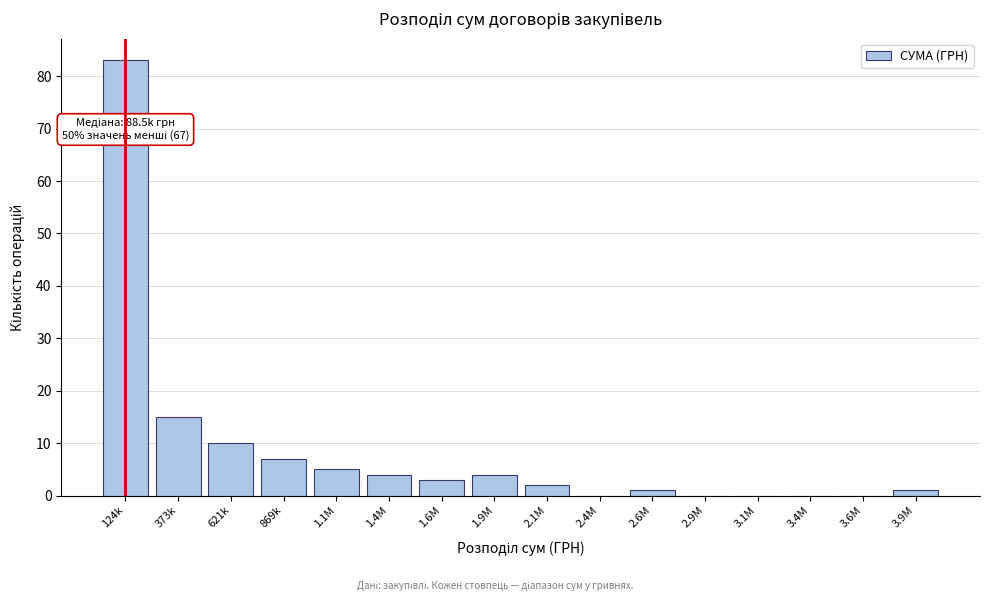

Reading left to right, list all the values displayed in this chart.

124k=83	373k=15	621k=10	869k=7	1.1M=5	1.4M=4	1.6M=3	1.9M=4	2.1M=2	2.4M=0	2.6M=1	2.9M=0	3.1M=0	3.4M=0	3.6M=0	3.9M=1